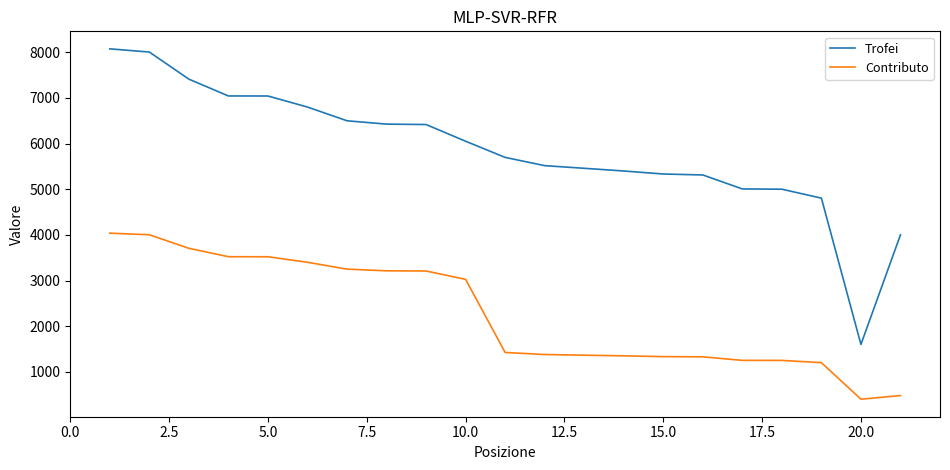

Which series has the widest spread of values?

Trofei